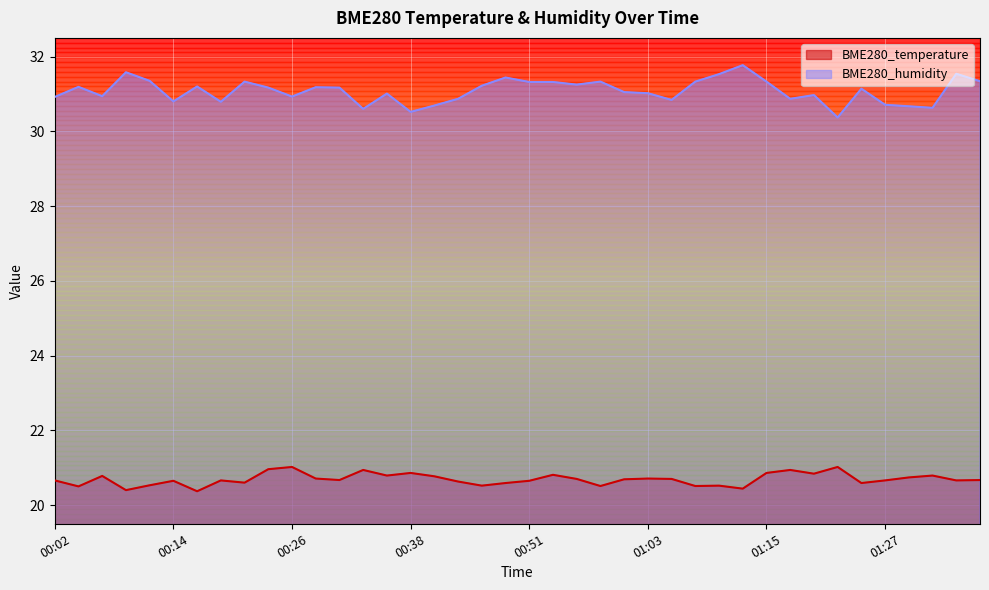

Reading left to right, what are all the values shown in this chart?

BME280_temperature: 00:02=20.7	00:04=20.5	00:07=20.8	00:09=20.4	00:12=20.5	00:14=20.6	00:17=20.4	00:19=20.7	00:21=20.6	00:24=21.0	00:26=21.0	00:29=20.7	00:31=20.7	00:34=20.9	00:36=20.8	00:38=20.9	00:41=20.8	00:43=20.6	00:46=20.5	00:48=20.6	00:51=20.6	00:53=20.8	00:55=20.7	00:58=20.5	01:00=20.7	01:03=20.7	01:05=20.7	01:08=20.5	01:10=20.5	01:12=20.4	01:15=20.9	01:17=20.9	01:20=20.8	01:22=21.0	01:25=20.6	01:27=20.7	01:30=20.7	01:32=20.8	01:34=20.7	01:37=20.7
BME280_humidity: 00:02=30.9	00:04=31.2	00:07=30.9	00:09=31.6	00:12=31.4	00:14=30.8	00:17=31.2	00:19=30.8	00:21=31.3	00:24=31.2	00:26=30.9	00:29=31.2	00:31=31.2	00:34=30.6	00:36=31.0	00:38=30.5	00:41=30.7	00:43=30.9	00:46=31.2	00:48=31.4	00:51=31.3	00:53=31.3	00:55=31.2	00:58=31.3	01:00=31.1	01:03=31.0	01:05=30.8	01:08=31.3	01:10=31.5	01:12=31.8	01:15=31.3	01:17=30.9	01:20=31.0	01:22=30.4	01:25=31.1	01:27=30.7	01:30=30.7	01:32=30.6	01:34=31.5	01:37=31.3